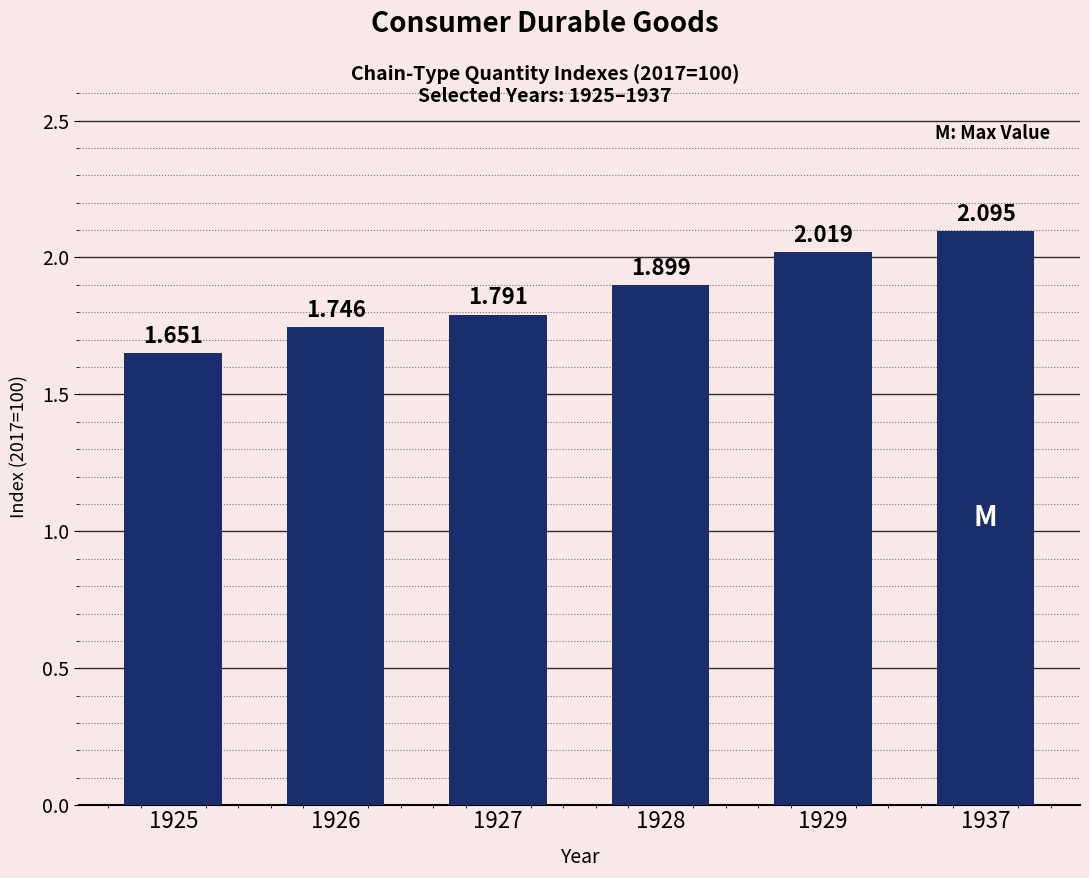

Are the bars grouped side by side (vs. stacked)?

No